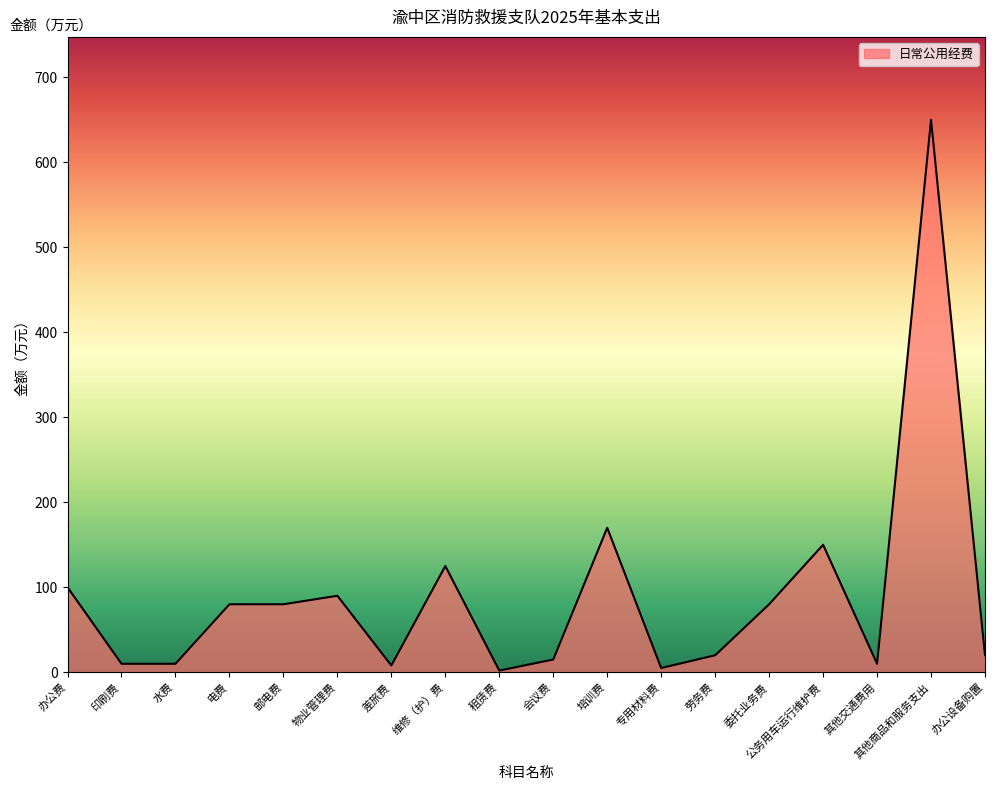

What is the average value?

90